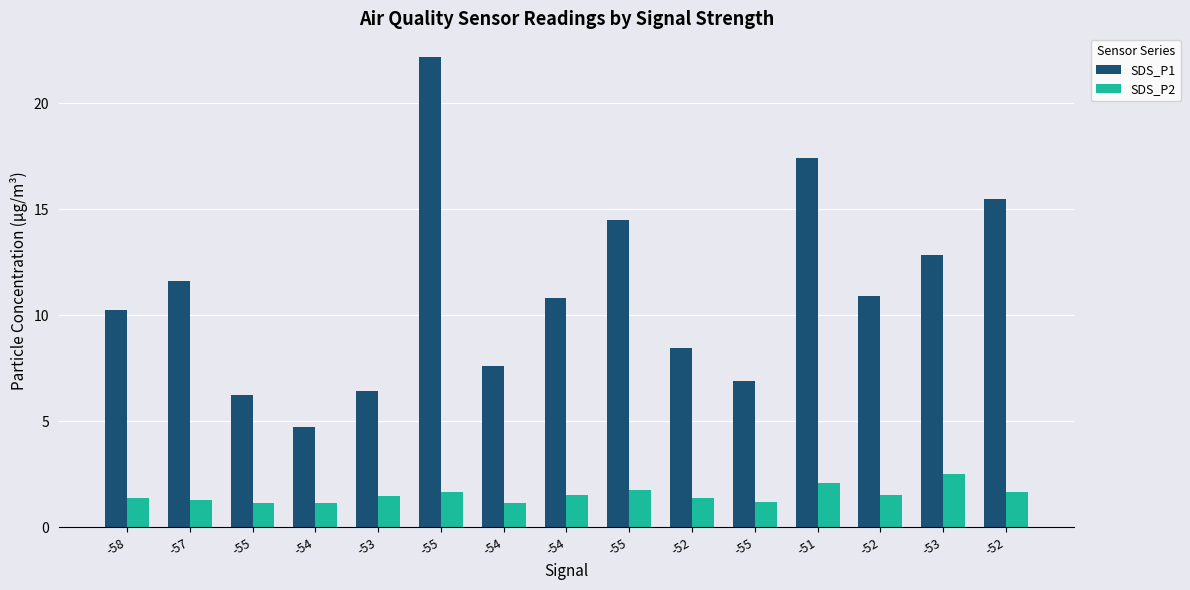

Where is SDS_P2 nearest to the value 1?

-54